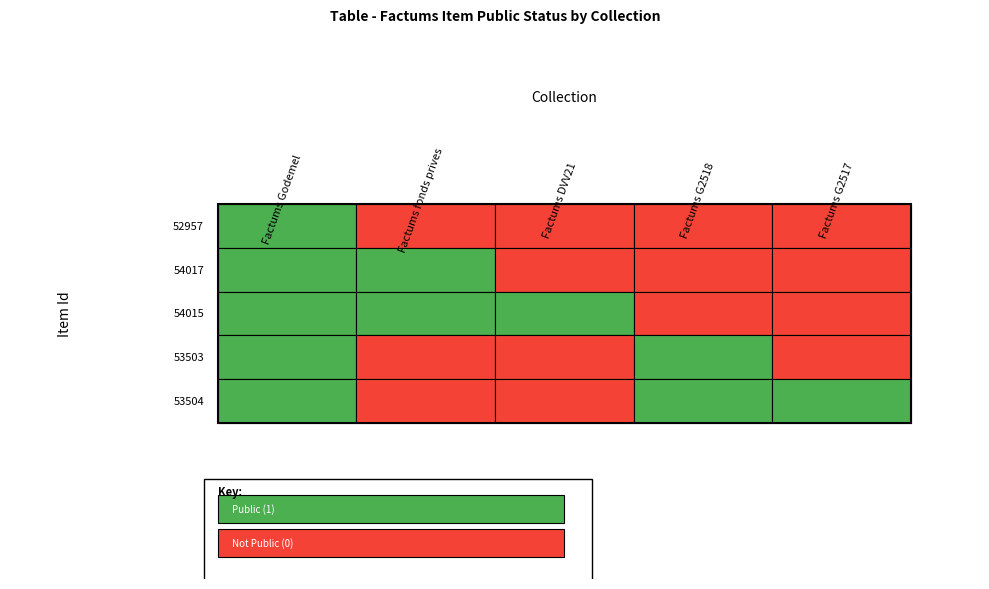

What is the difference between the second highest and second lowest values in the 54017 series?

1